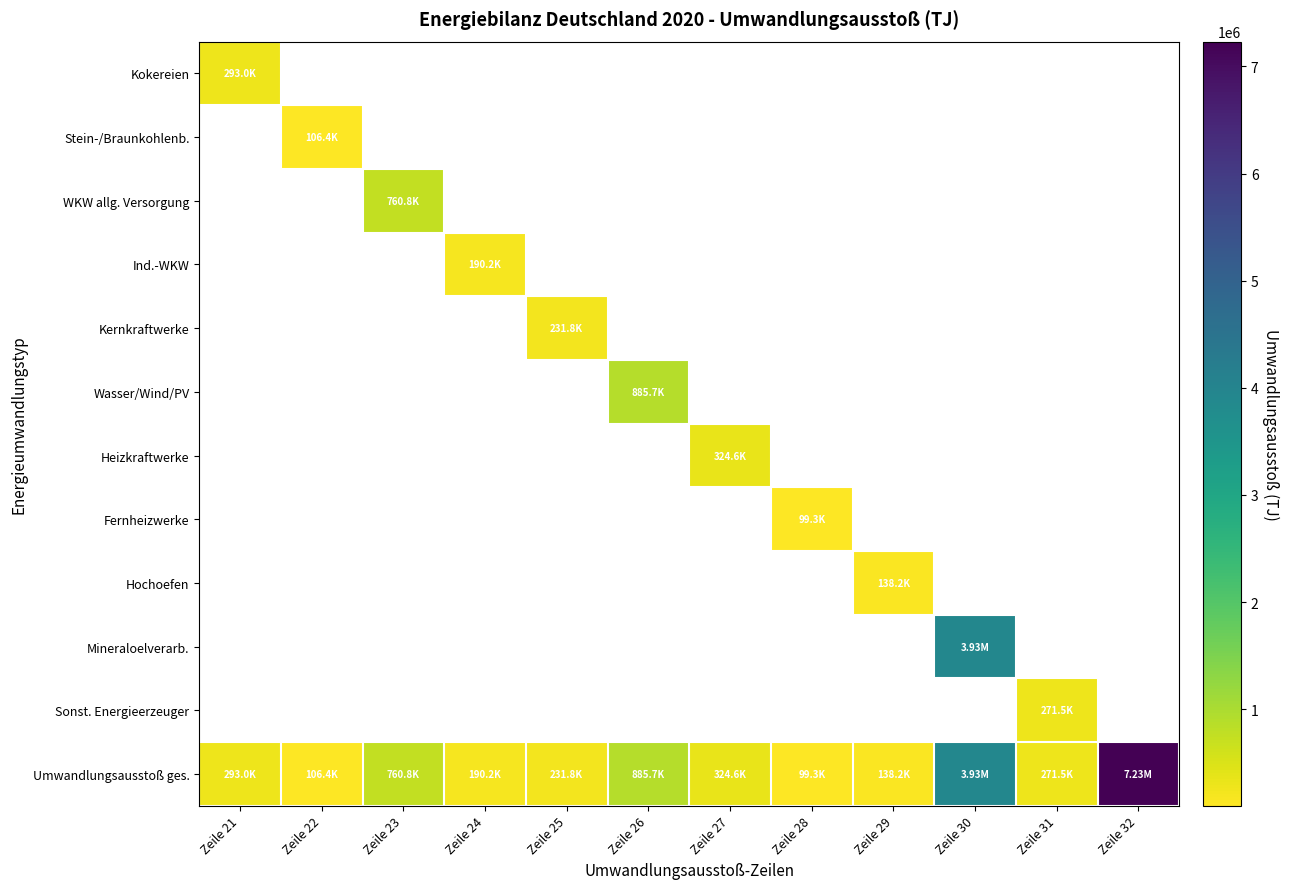

Between Zeile 23 and Zeile 29, which series saw the biggest shift?

WKW allg. Versorgung